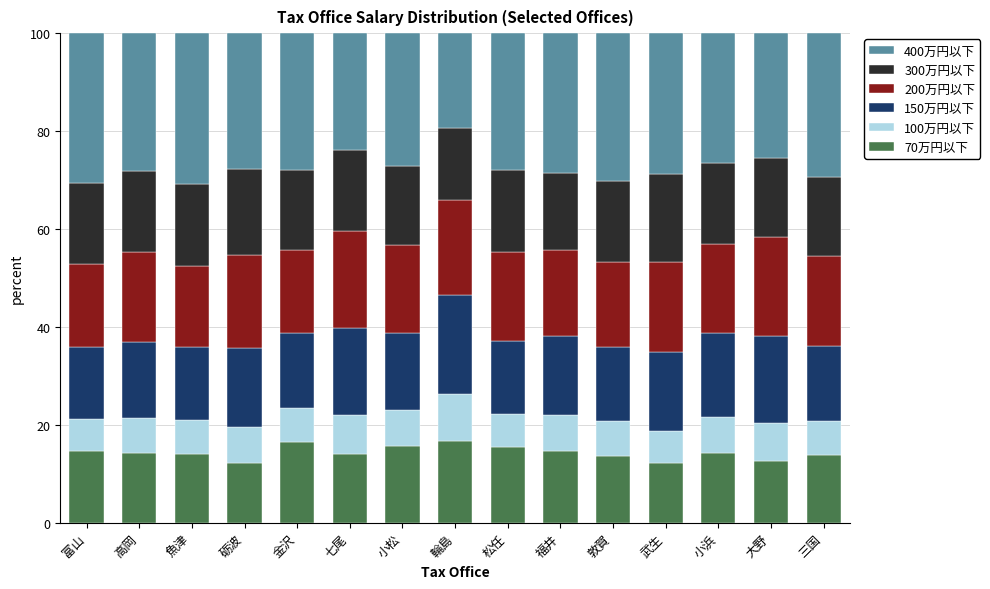

What is the sum of all 70万円以下 values?

214.9